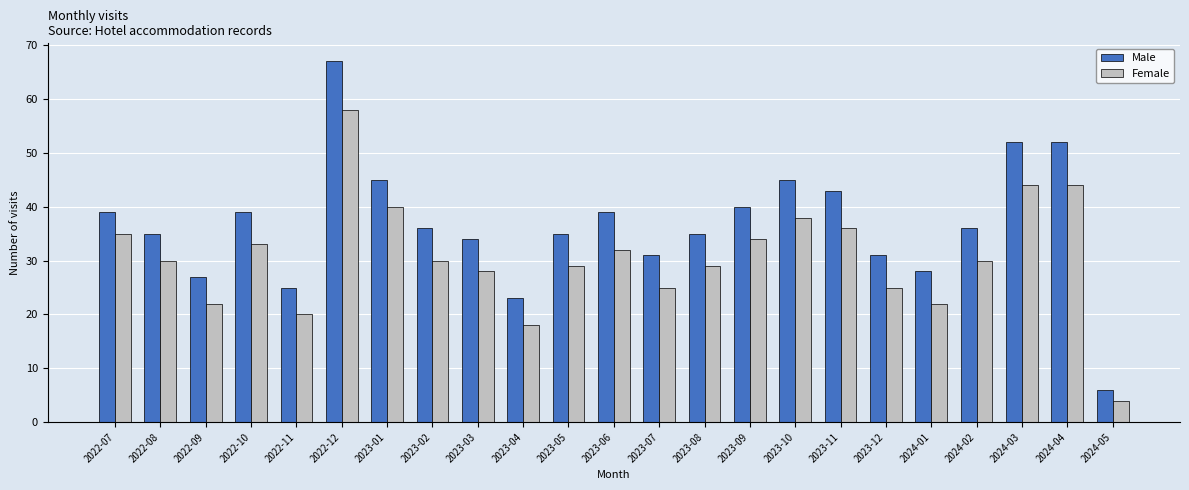

At how many categories does at least one series exceed 48?

3